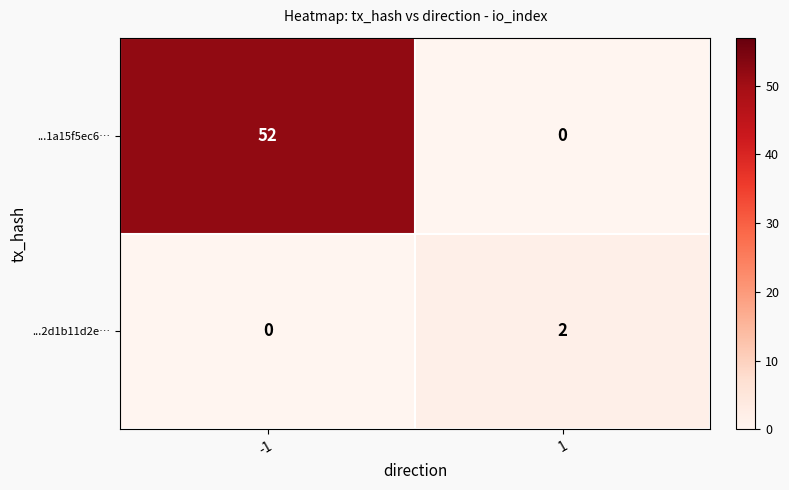

Which series has the largest total across all categories?

...1a15f5ec6…